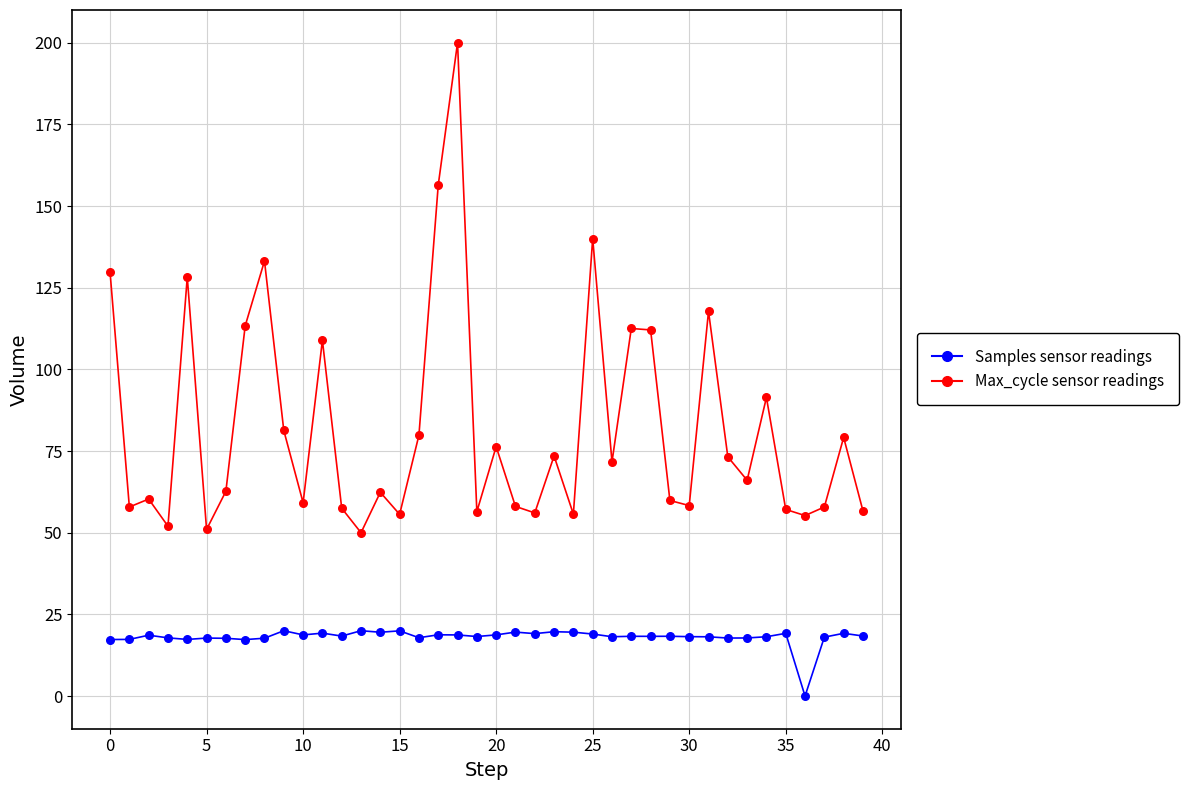

What is the greatest value displayed?

200.0